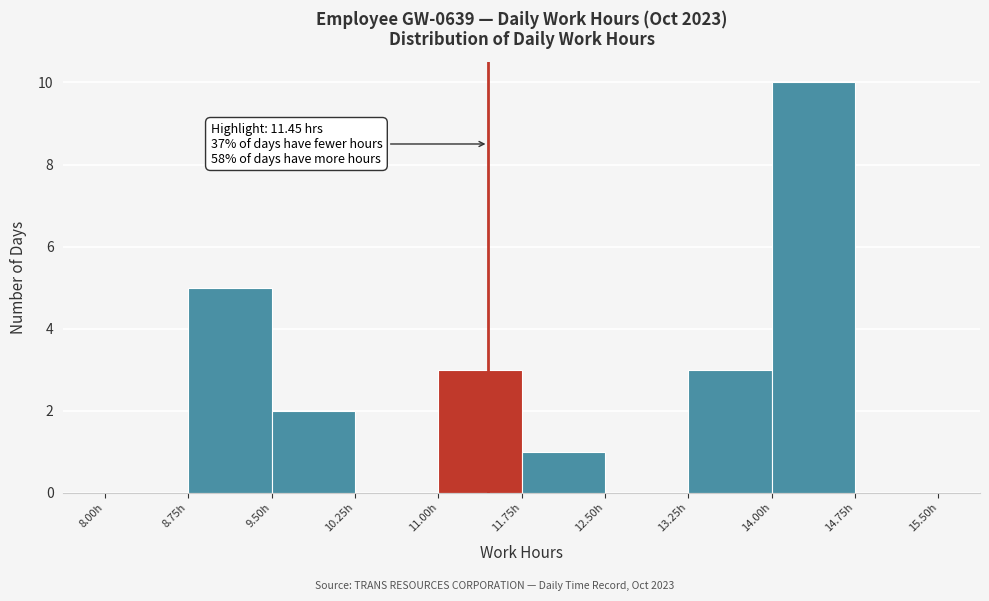

Which range on the x-axis has the tallest bar?

14.00 to 14.75